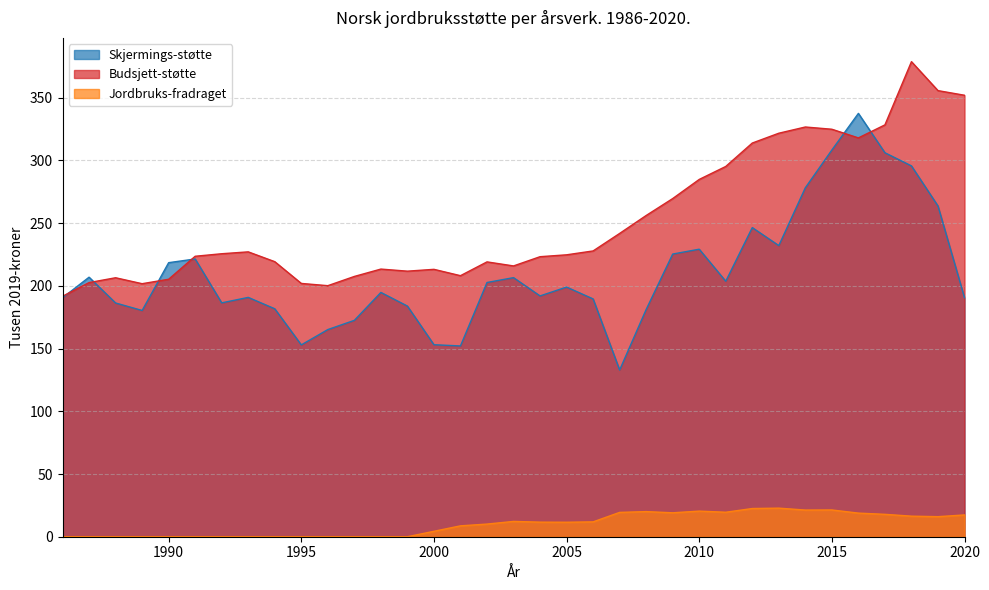

What is the average value of the Budsjett-støtte series?

252.5